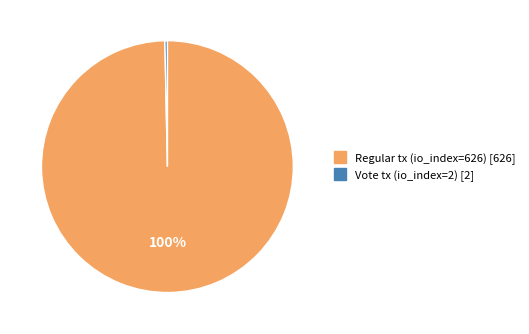

To the nearest percent, what is the average slice percentage?

50%